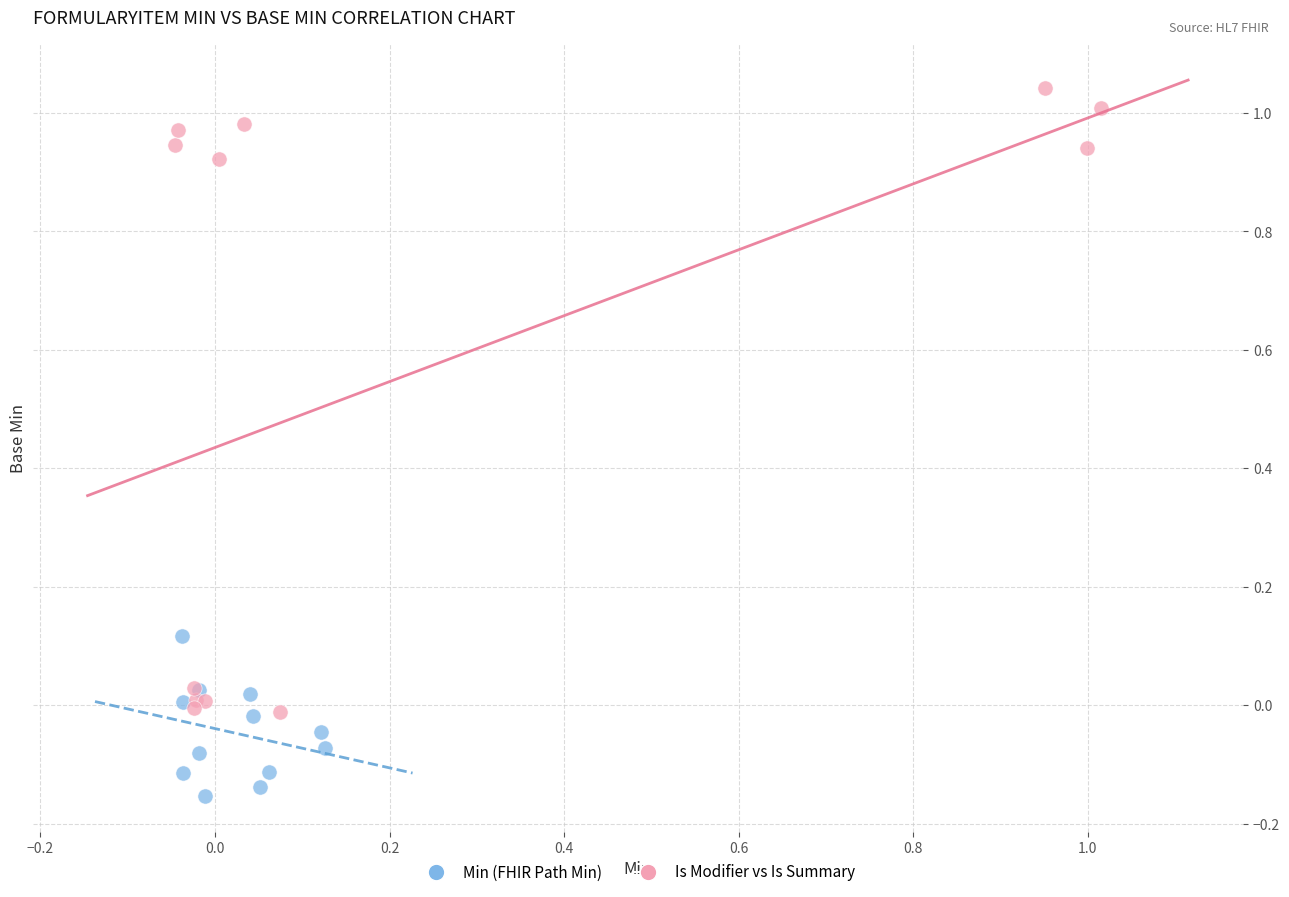

Which series has the largest Y range (max minus min)?

Is Modifier vs Is Summary